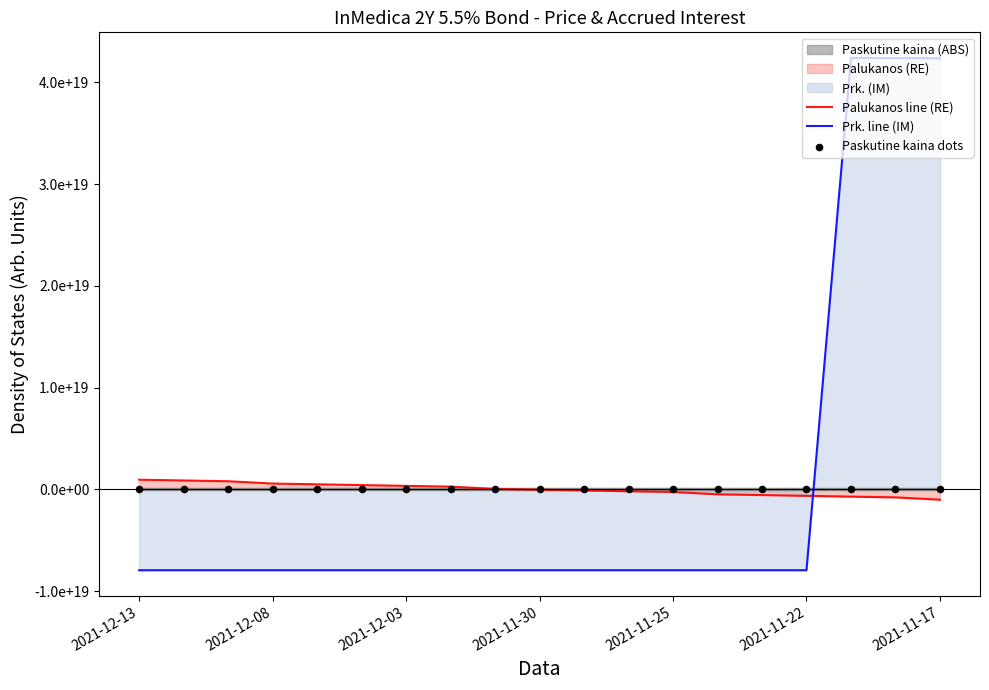

Is the value of Prk. line (IM) at 2021-11-30 greater than the value of Paskutine kaina dots at 2021-12-13?

No